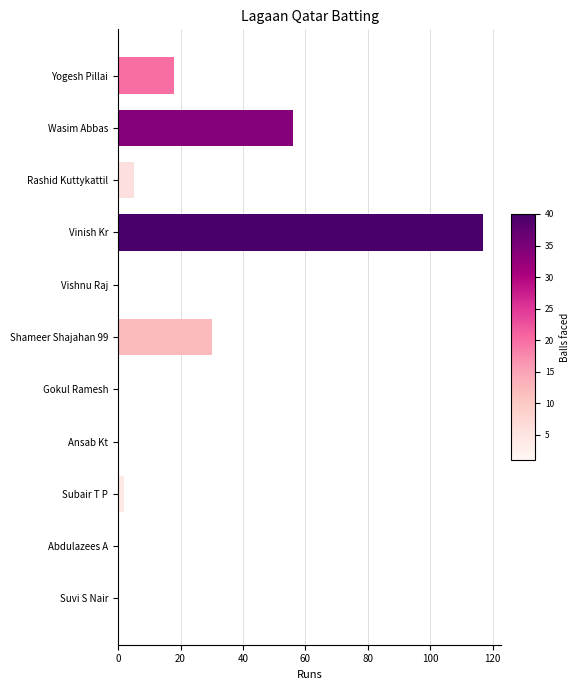

Are the bars grouped side by side (vs. stacked)?

No